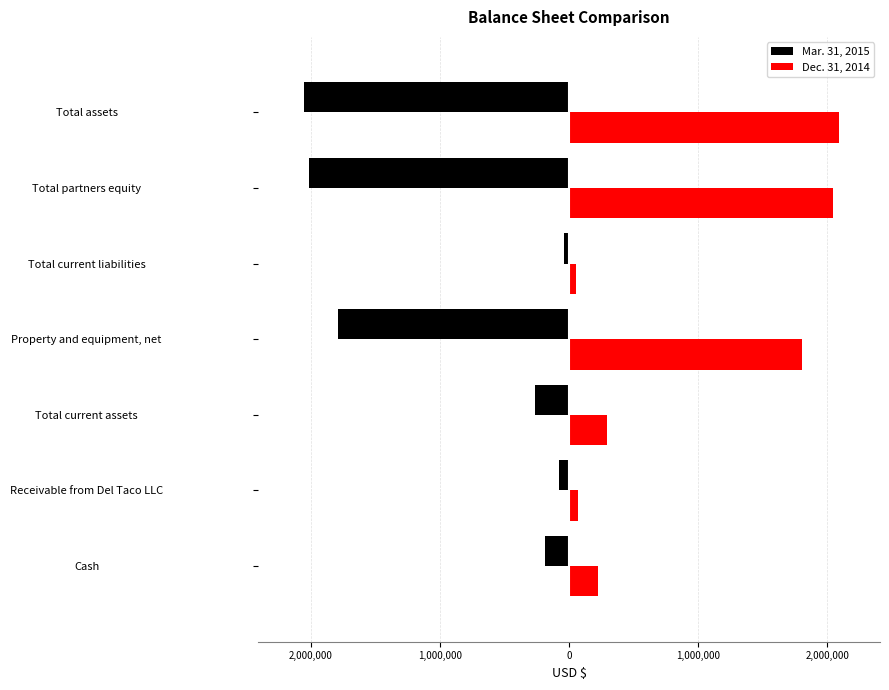

What are all the series names shown in the legend?

Mar. 31, 2015, Dec. 31, 2014